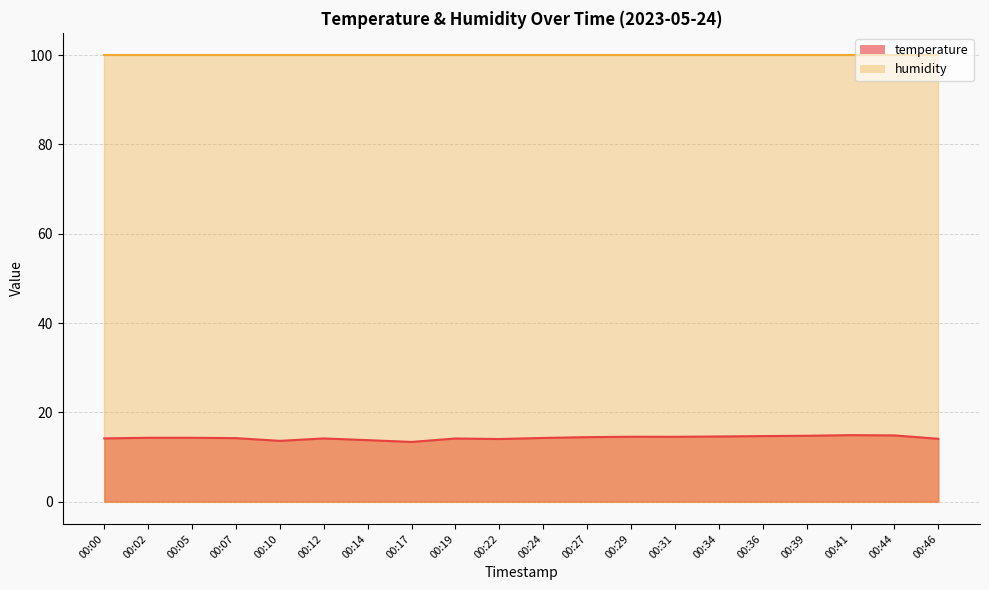

What is the sum of the values at 00:07 and 00:17?

27.6